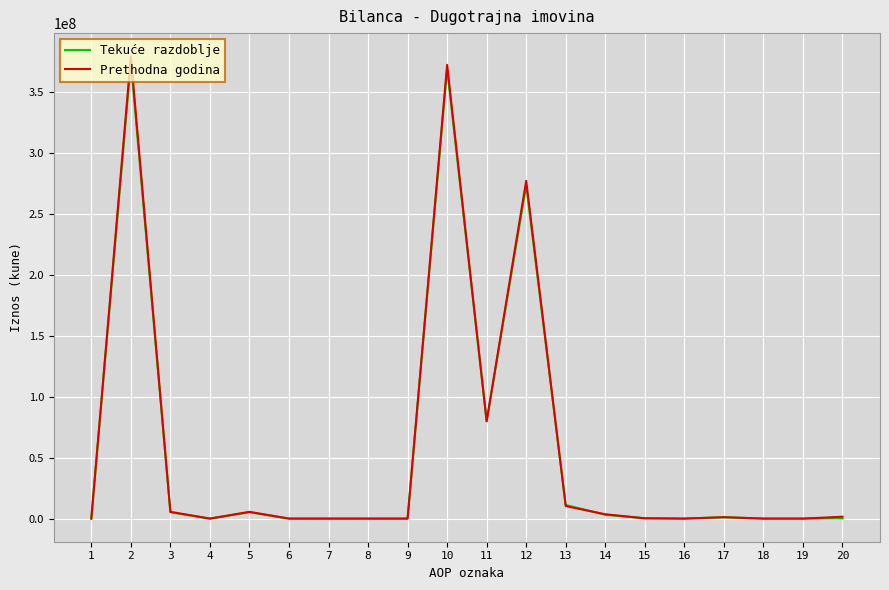

Is the value of Tekuće razdoblje at 15 greater than the value of Prethodna godina at 13?

No